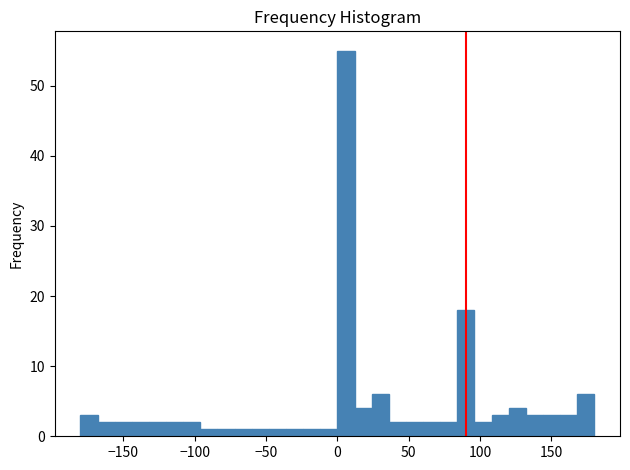

Read against the x-axis, roughly where is the centre of the tallest bar?

5